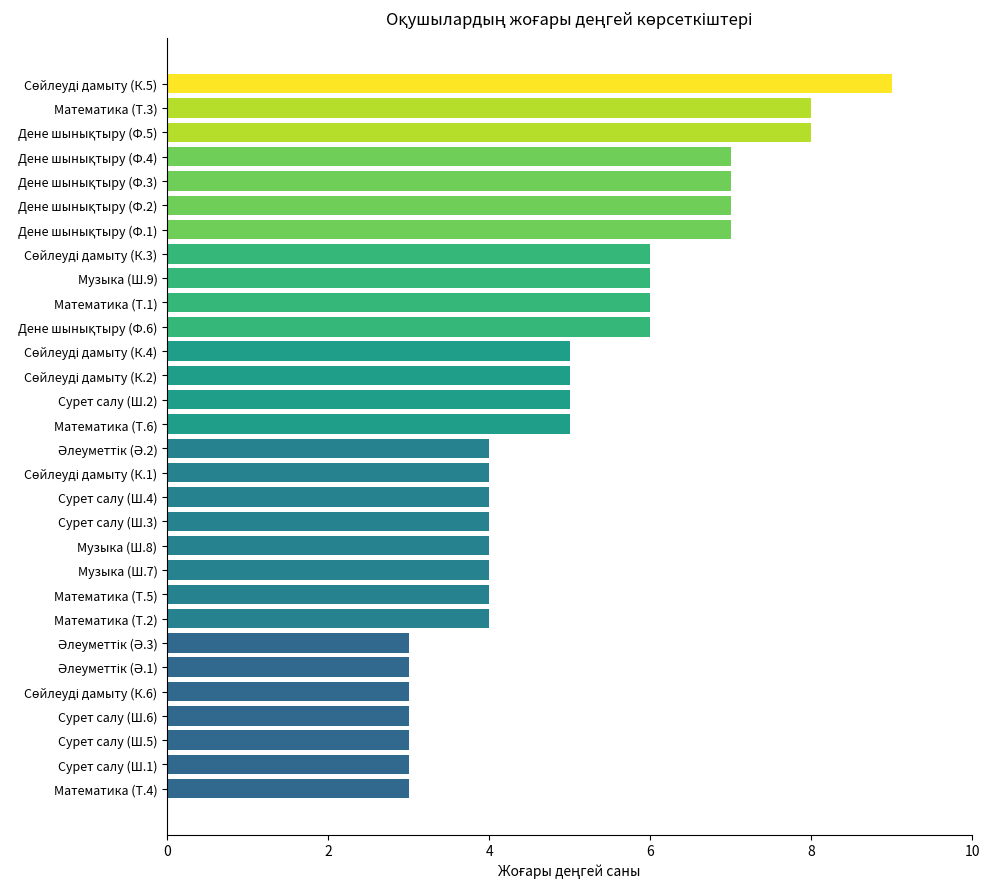

The chart shows a value of 3 at Сурет салу (Ш.6). True or false?

True